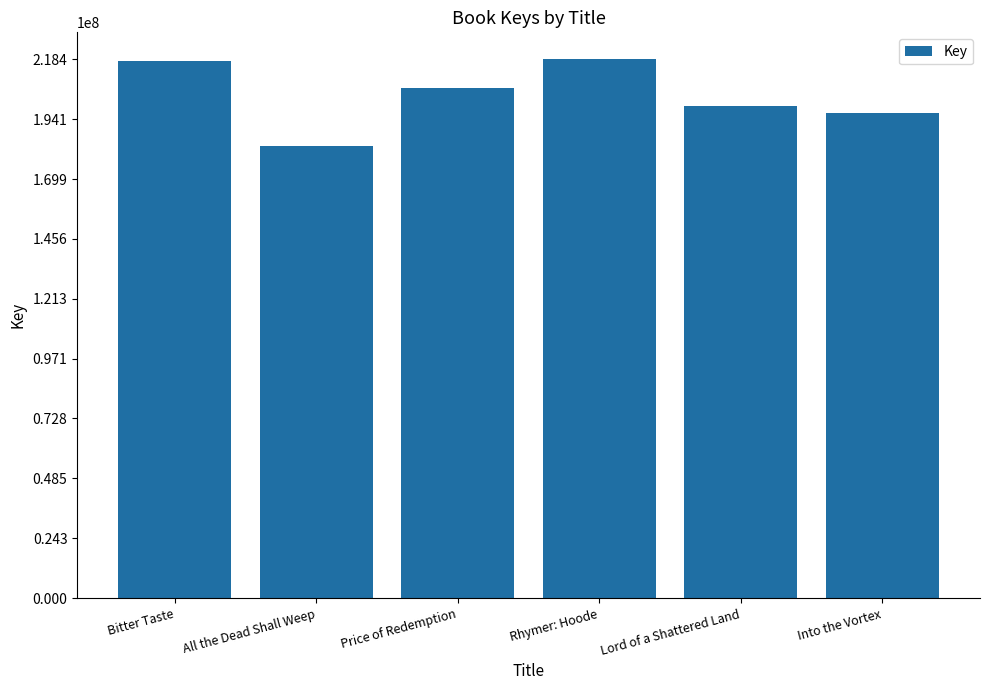

Is it true that the value at Price of Redemption is 206738753?

True